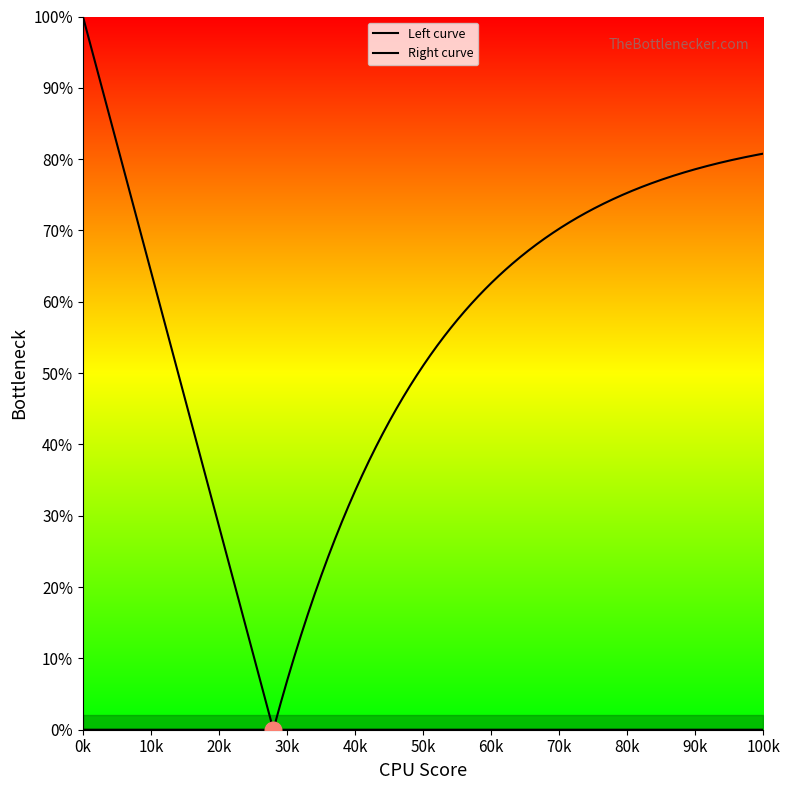

Does the chart have visible grid lines?

No